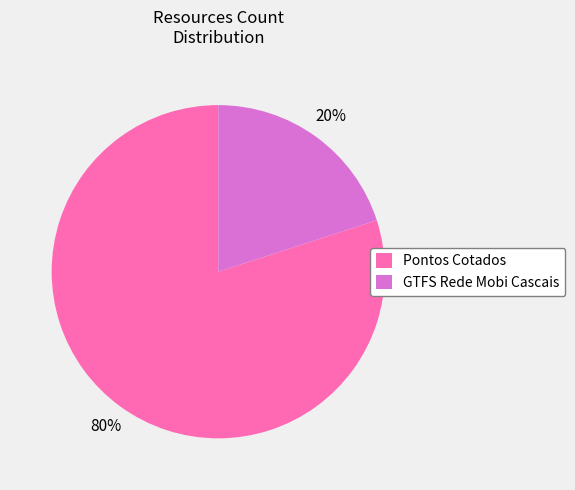

Between GTFS Rede Mobi Cascais and Pontos Cotados, which is larger?

Pontos Cotados